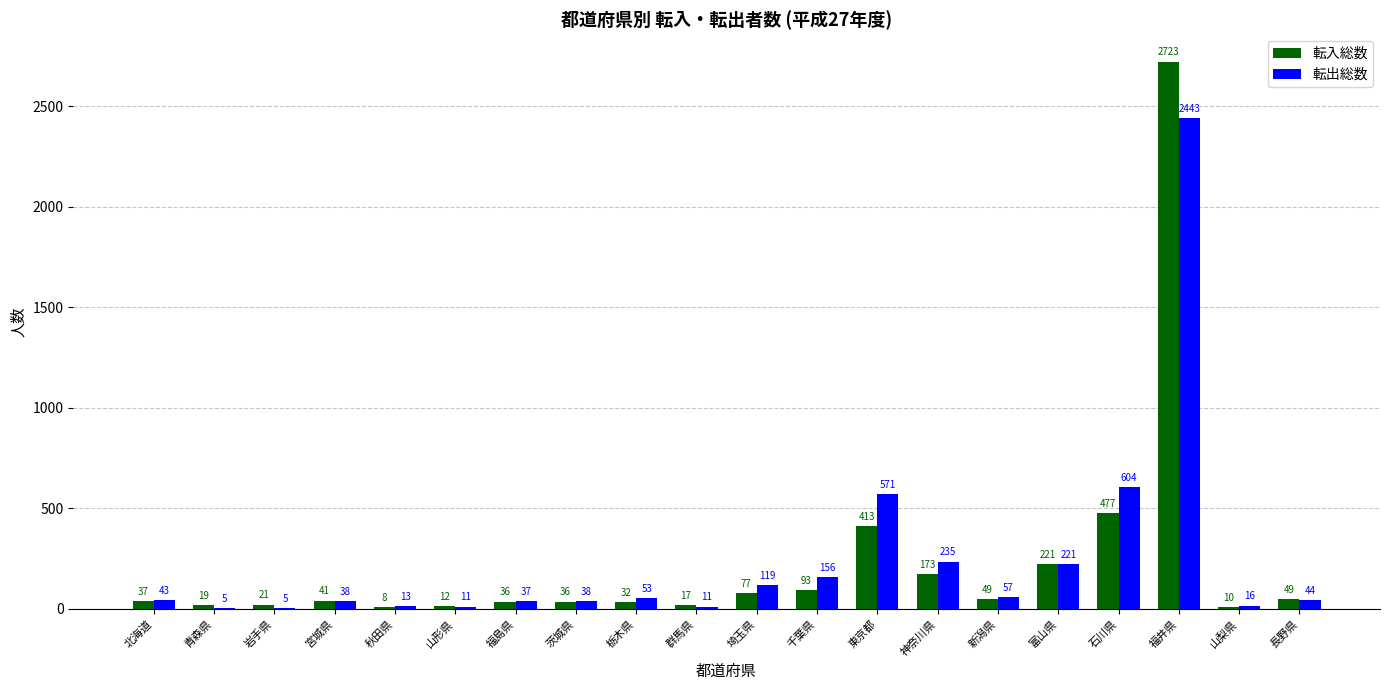

Count the number of data series in this chart.

2